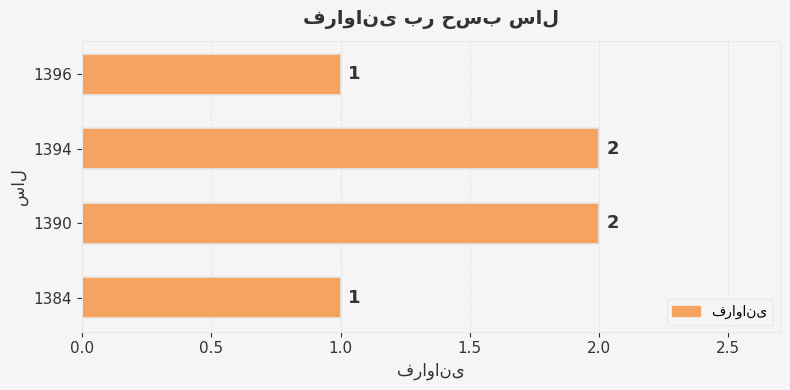

The value at 1390 is 2. True or false?

True